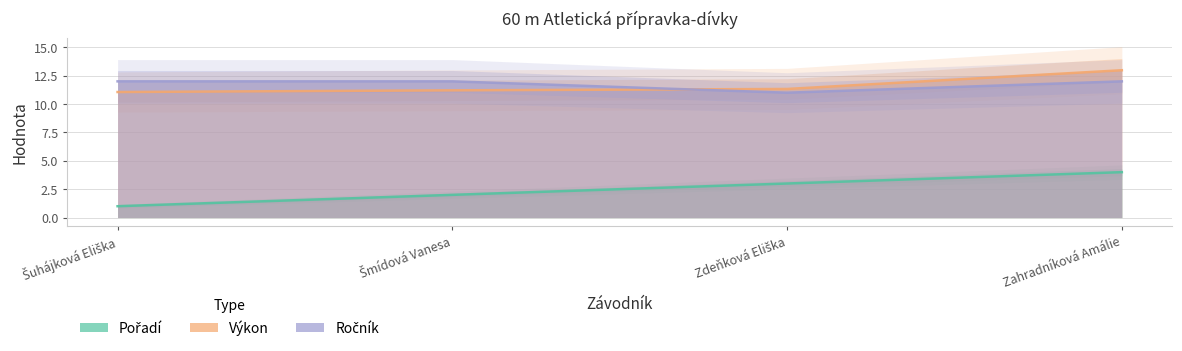

Does the chart have visible grid lines?

Yes